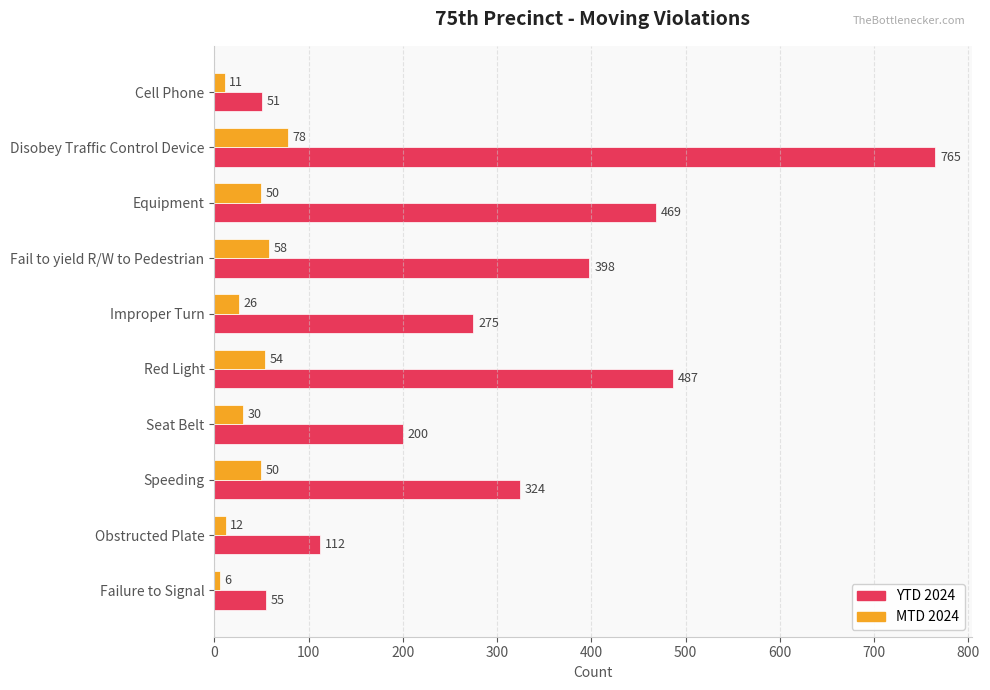

Which series has the widest spread of values?

YTD 2024